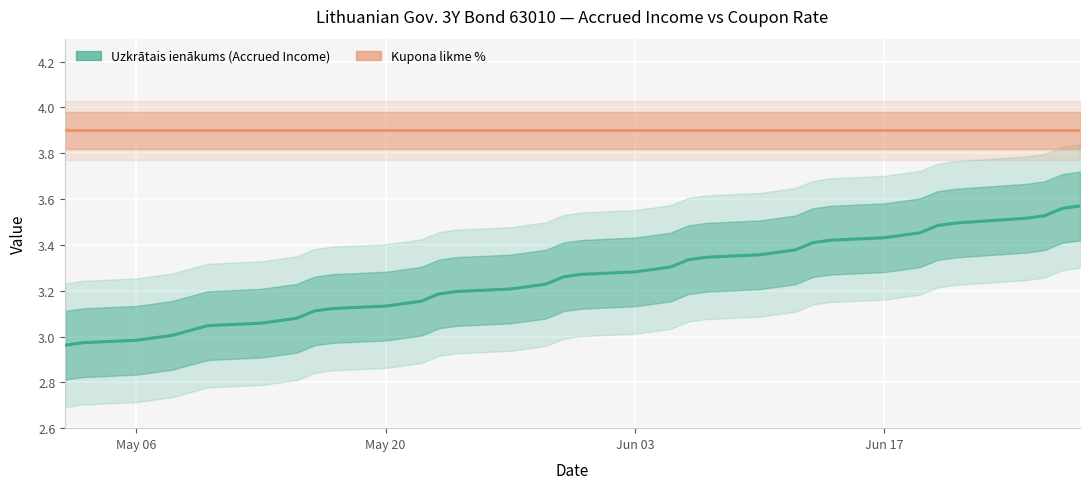

How many lines are shown in the chart?

2